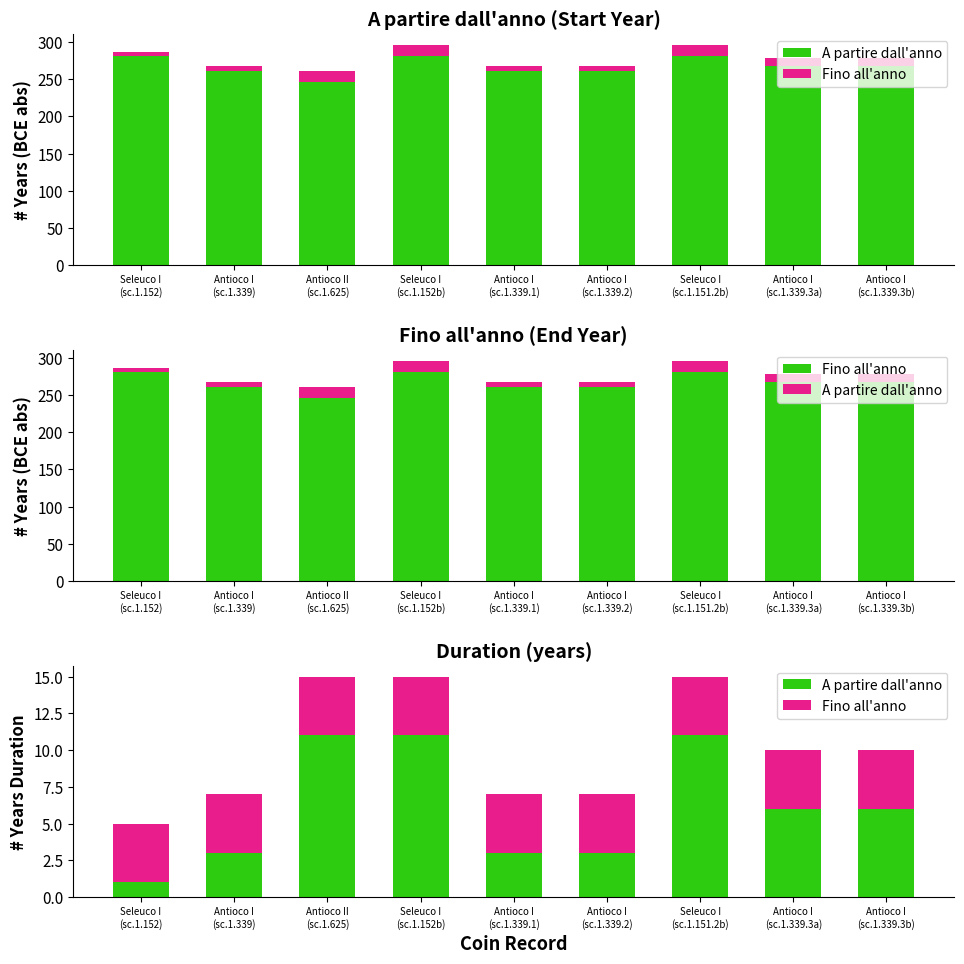

What is the sum of the Fino all'anno values at Seleuco I
(sc.1.152b) and Antioco II
(sc.1.625)?

8